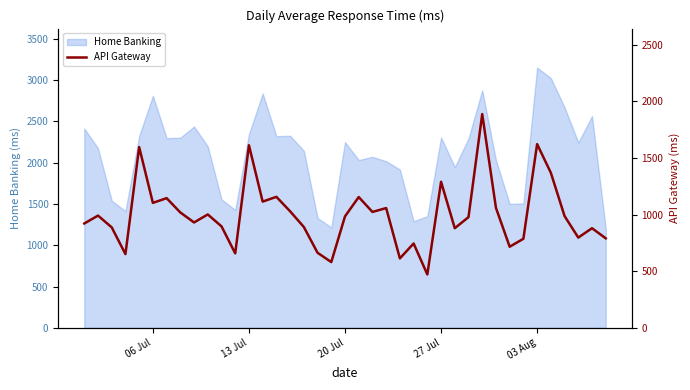

What is the minimum value for Home Banking?

1203.0